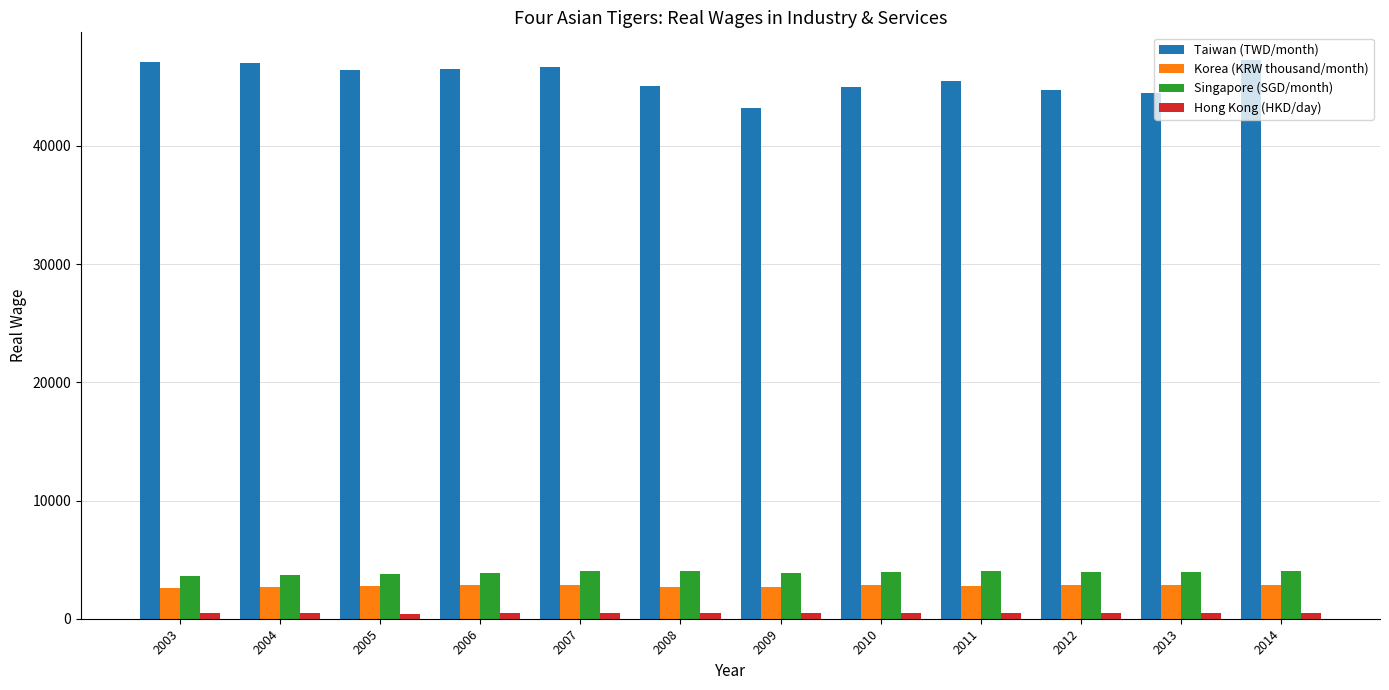

What is the total value across all series at 2012?

51955.0